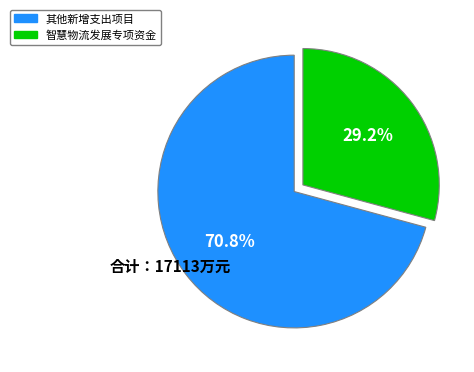

Does any single category account for the majority?

Yes